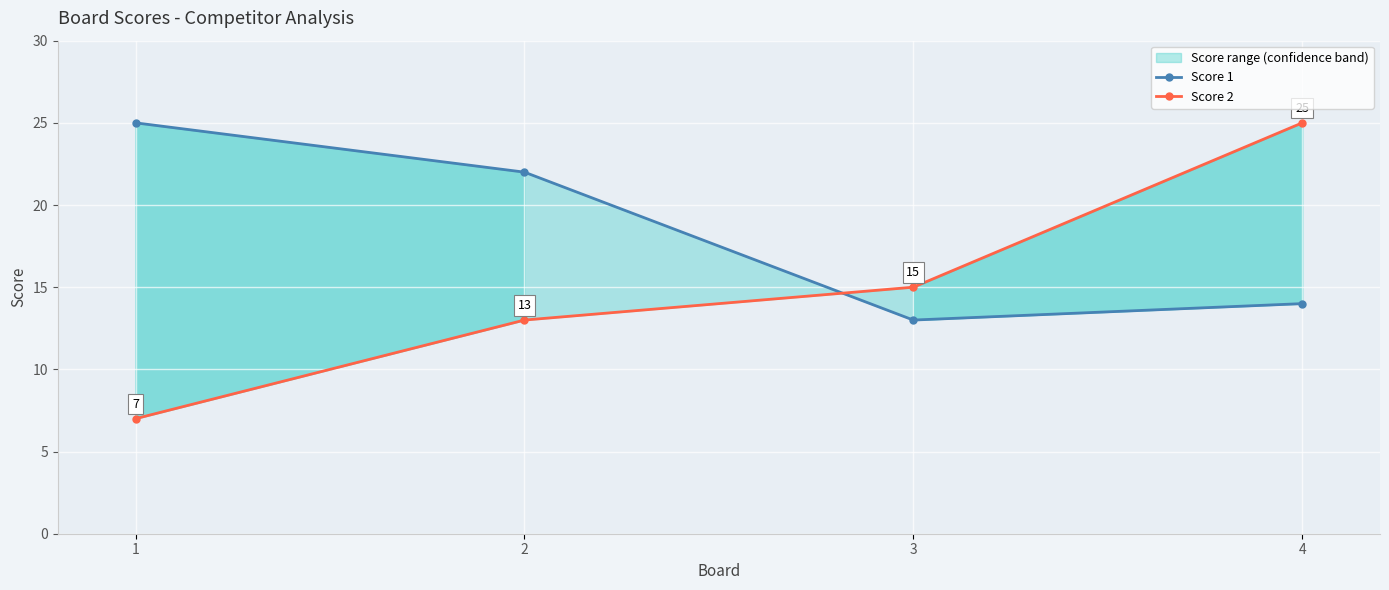

List the labels in order of Score 1 value, smallest first.

3, 4, 2, 1